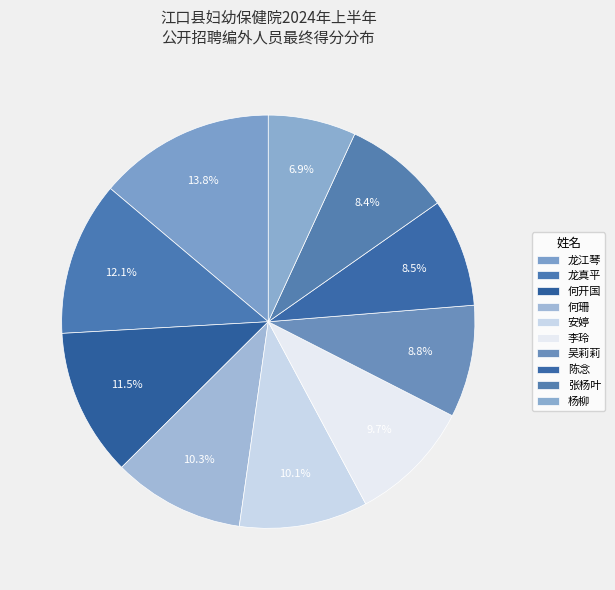

Count the number of slices in the pie.

10